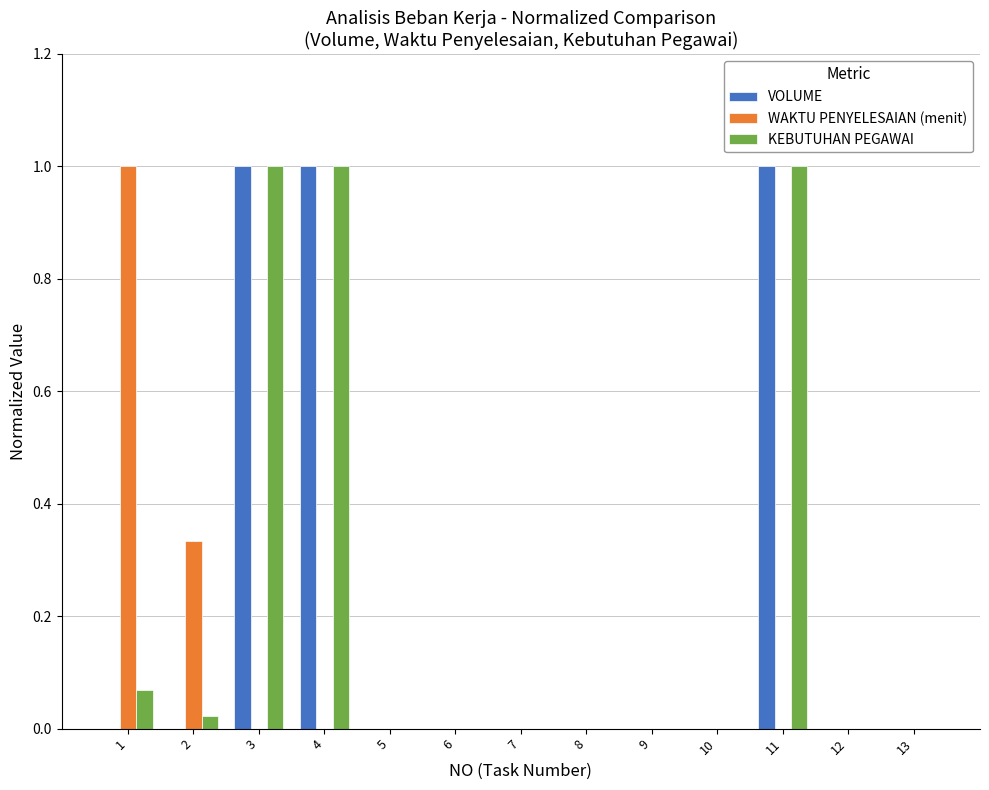

What is the sum of all WAKTU PENYELESAIAN (menit) values?

1.3